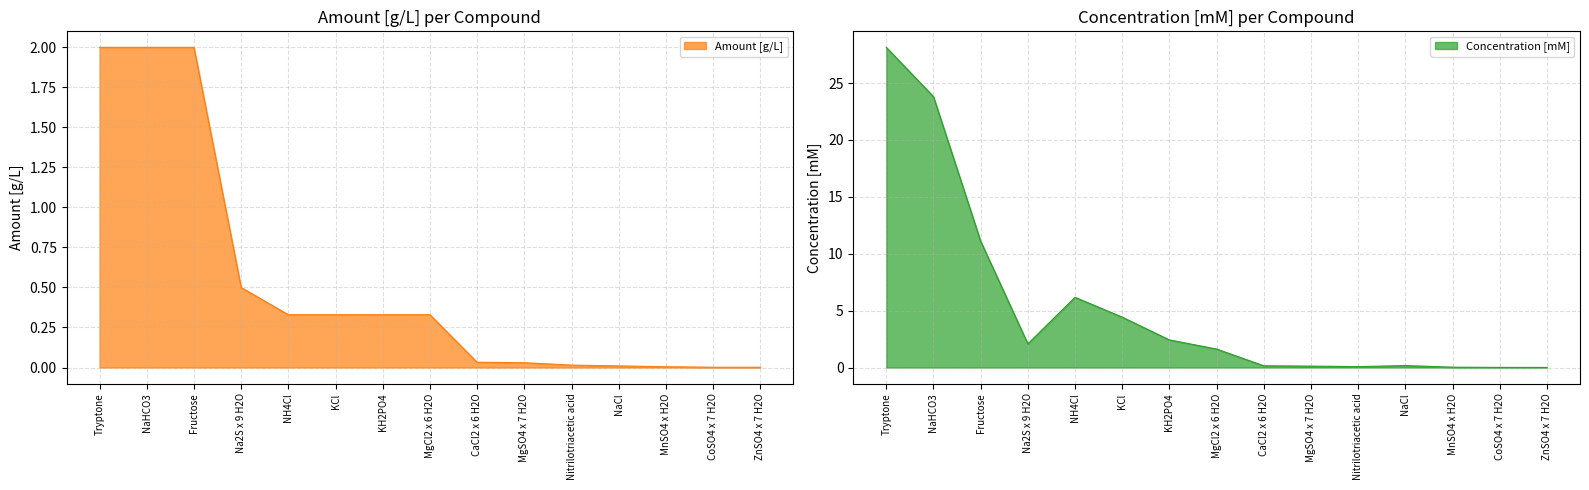

List the series in order of their peak value, lowest first.

Amount [g/L], Concentration [mM]